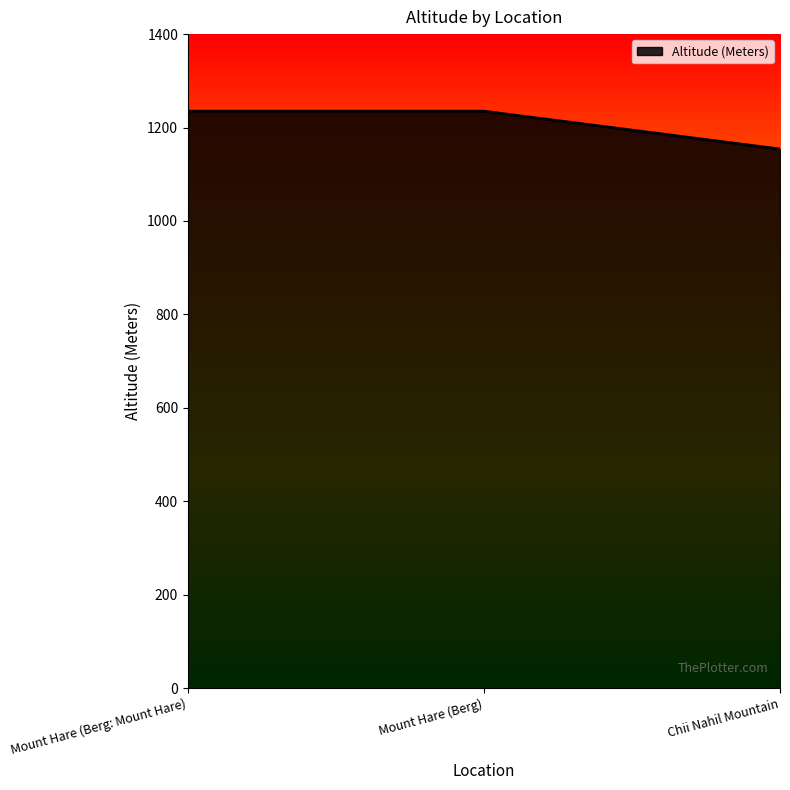

What is the ratio of the value at Chii Nahil Mountain to the value at Mount Hare (Berg: Mount Hare)?

0.9